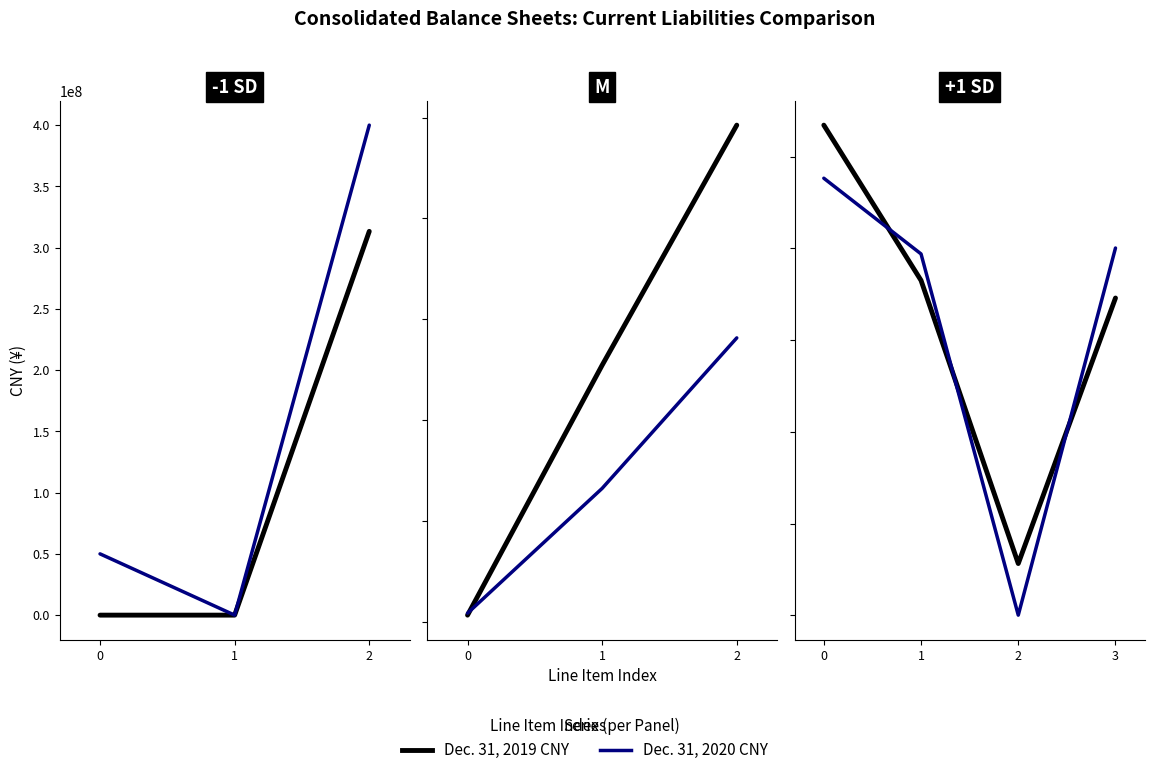

Between which two adjacent categories do Dec. 31, 2020 CNY and Dec. 31, 2019 CNY first intersect?

0 and 1